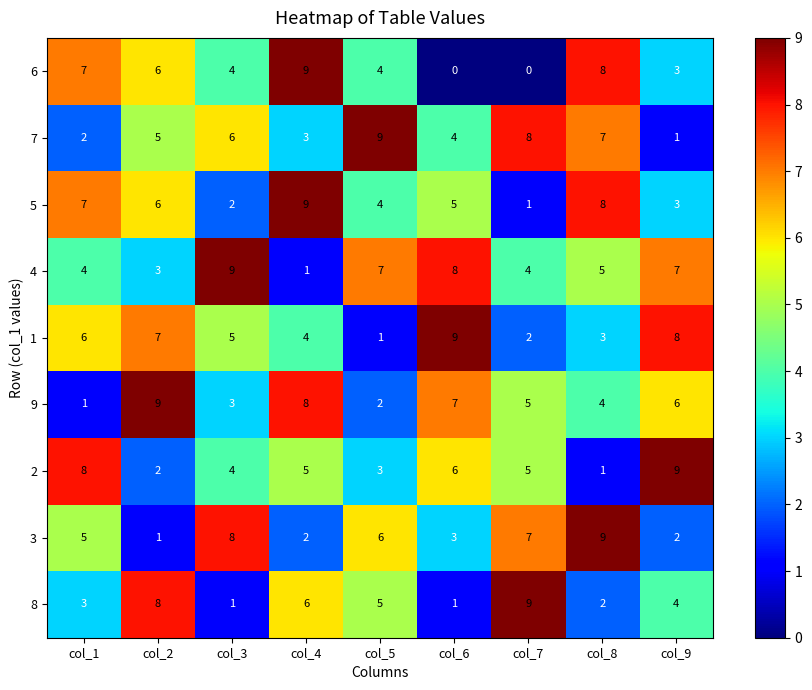

Which series has the largest total across all categories?

4